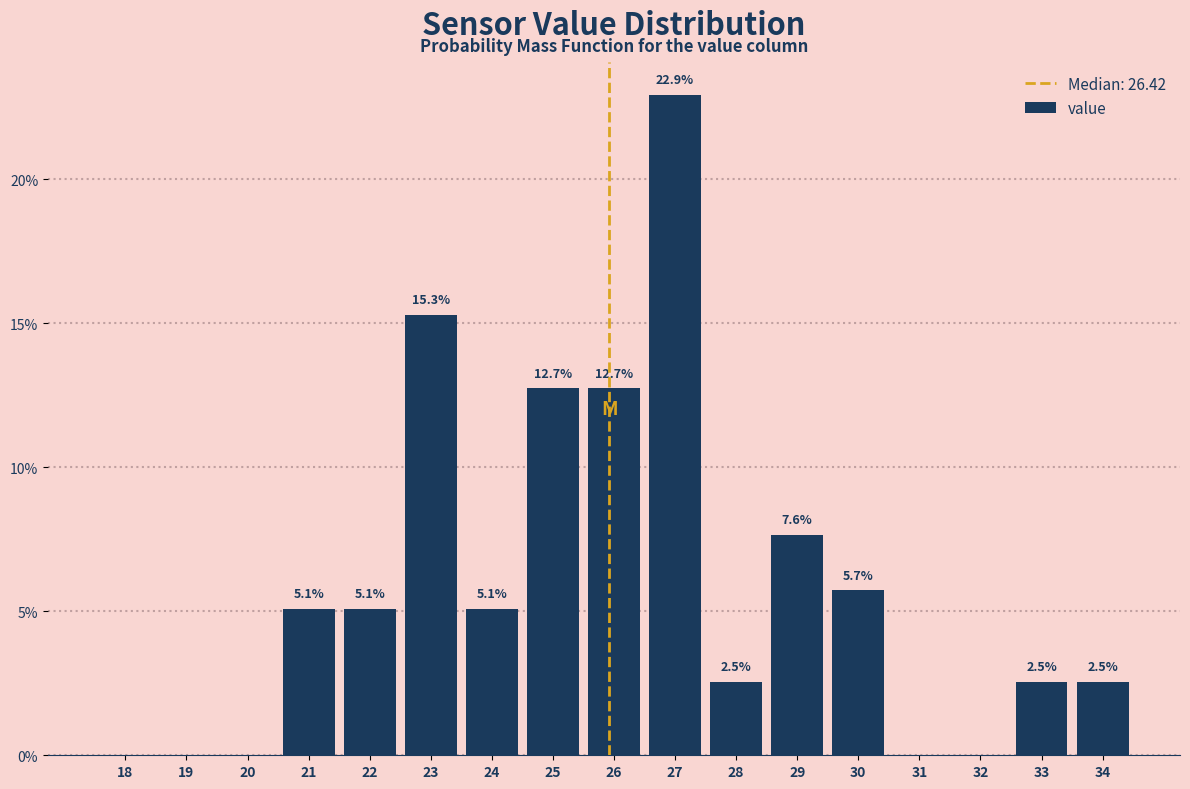

Reading left to right, extract all data points from this chart.

18=0.0	19=0.0	20=0.0	21=5.1	22=5.1	23=15.3	24=5.1	25=12.7	26=12.7	27=22.9	28=2.5	29=7.6	30=5.7	31=0.0	32=0.0	33=2.5	34=2.5